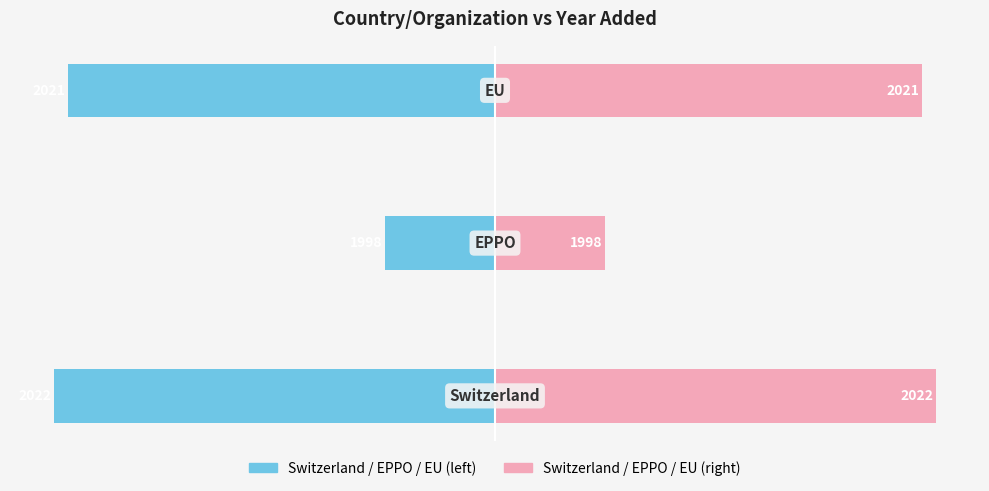

The Year Added (left) series shows -14 at 0. True or false?

False